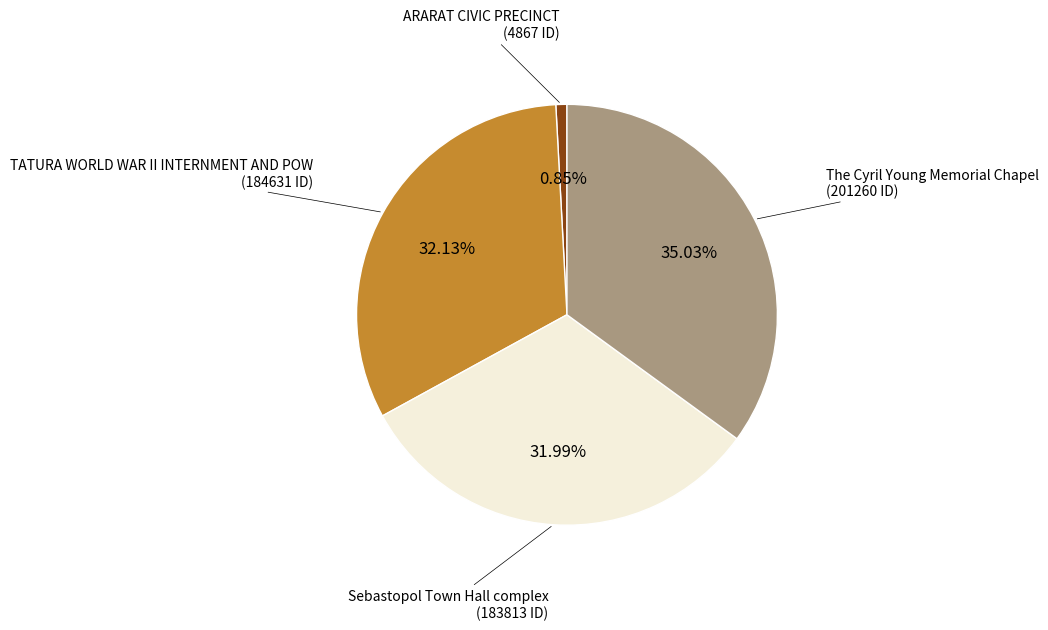

Does any single category account for the majority?

No